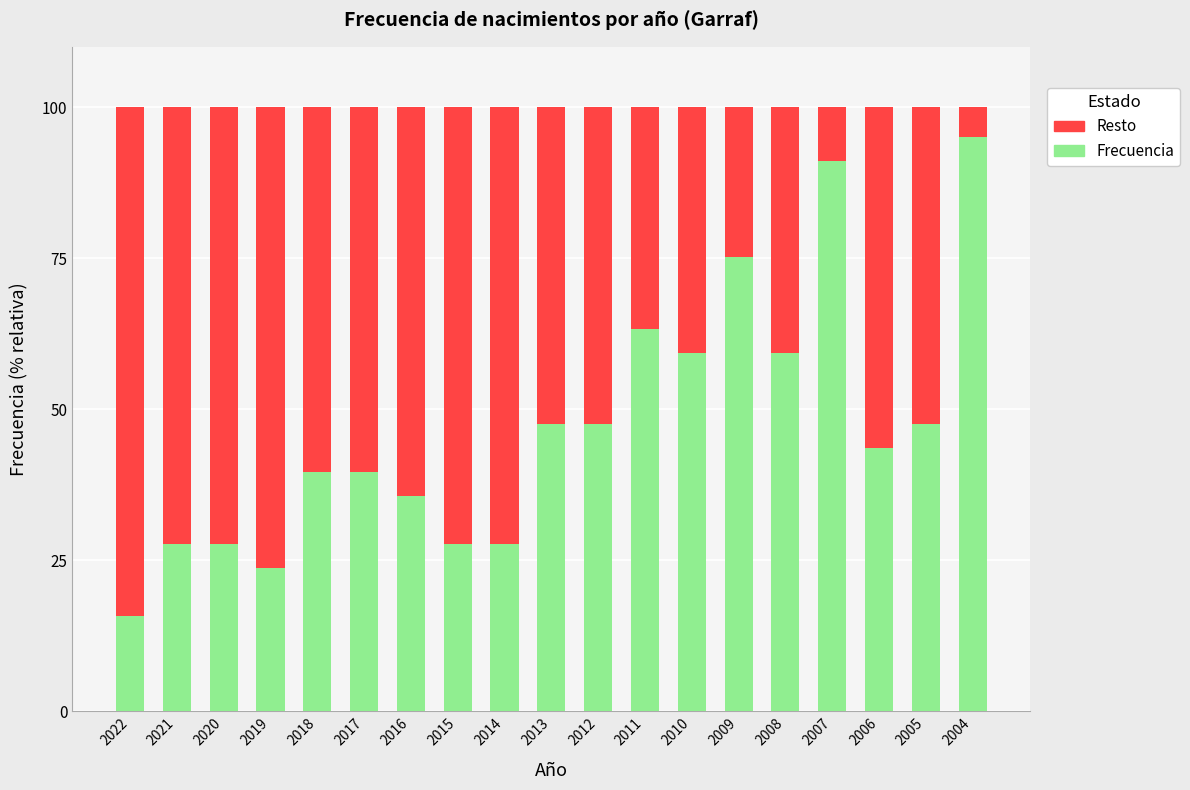

What is the average value of the Frecuencia series?

47.1